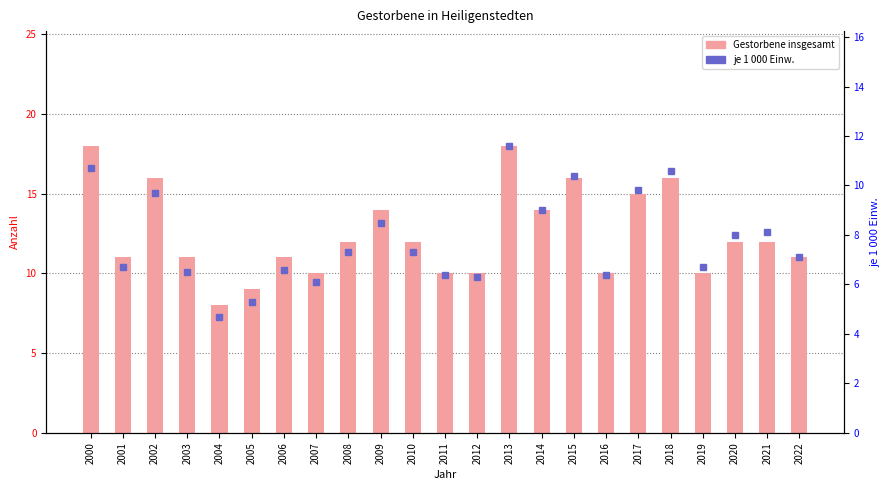

At which category is the sum across all series the highest?

2013